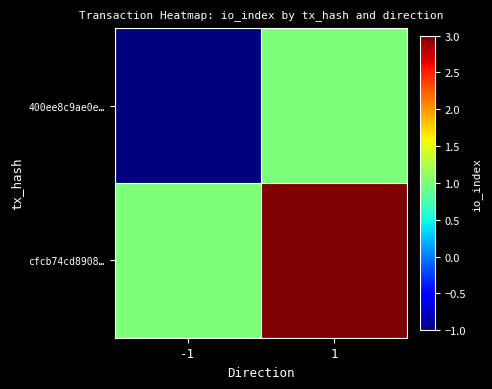

What is the total value across all series at 1?

4